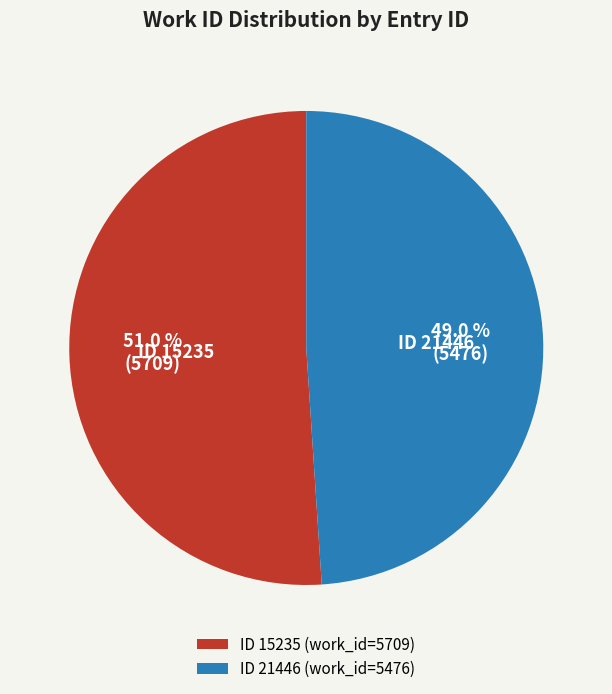

Does ID 15235 (work_id=5709) account for over 50% of the chart?

Yes